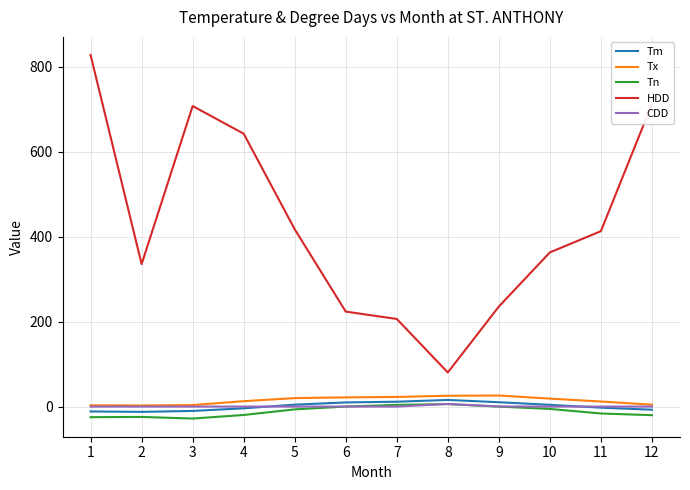

What is the maximum value for Tx?

26.0